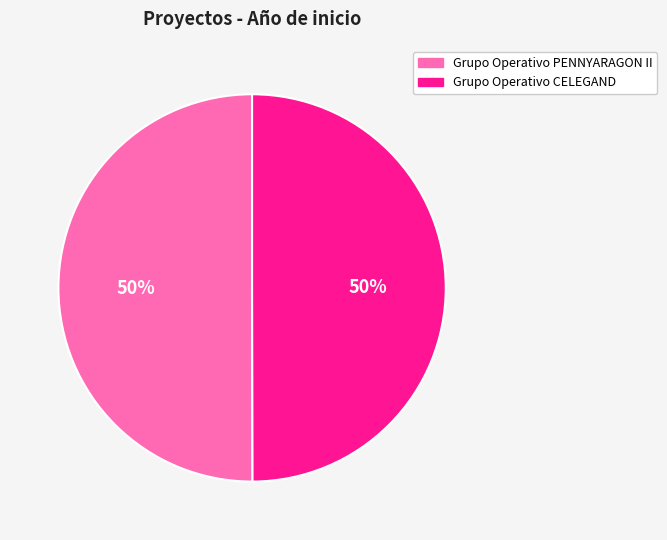

What is the ratio of the value at Grupo Operativo PENNYARAGON II to the value at Grupo Operativo CELEGAND?

1.0